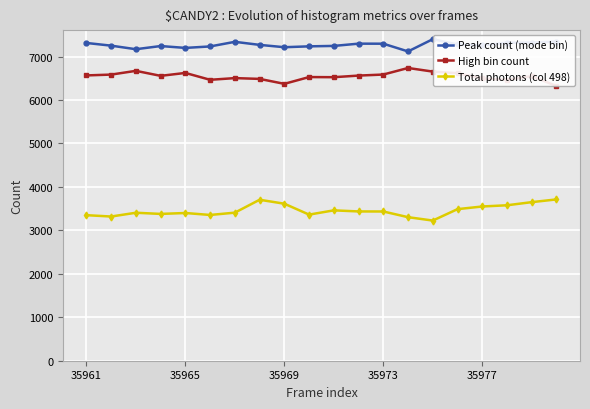

True or false: Total photons (col 498) and High bin count cross at least once.

False